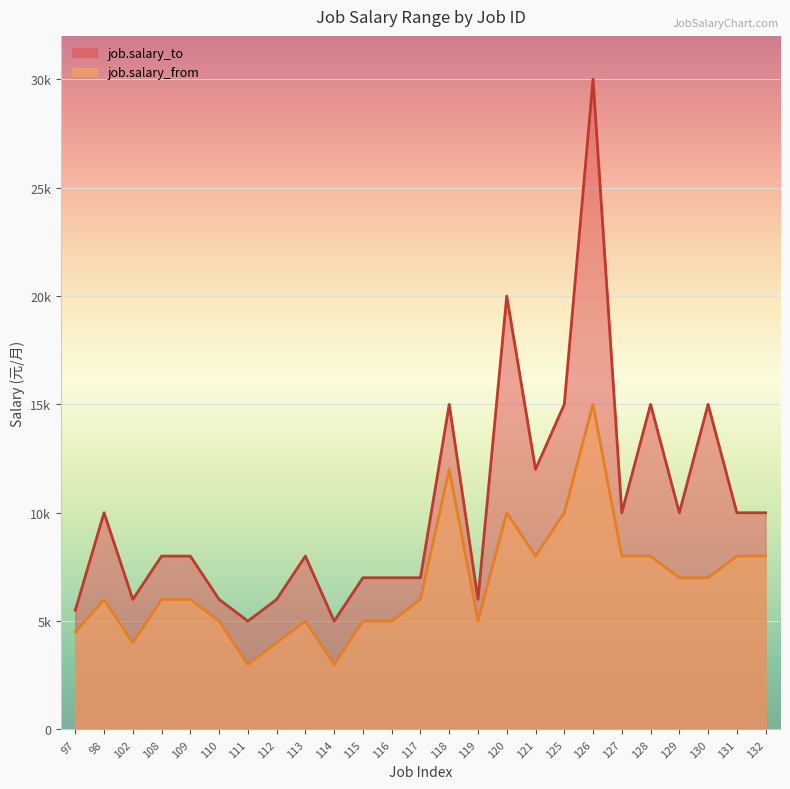

At which category does job.salary_to reach its first local peak?

98